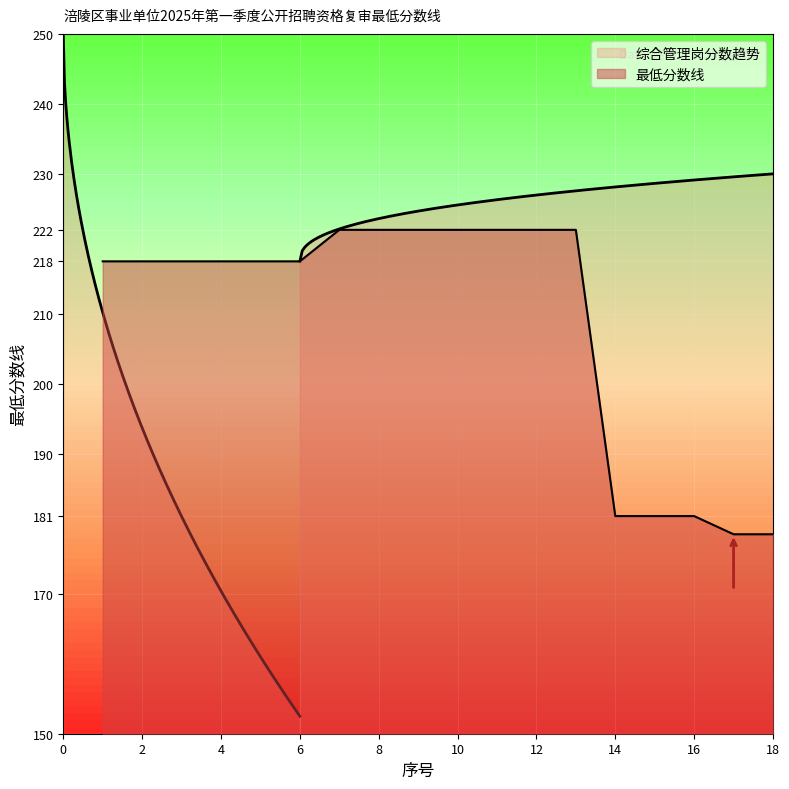

What is the difference between the maximum and minimum values?

43.5